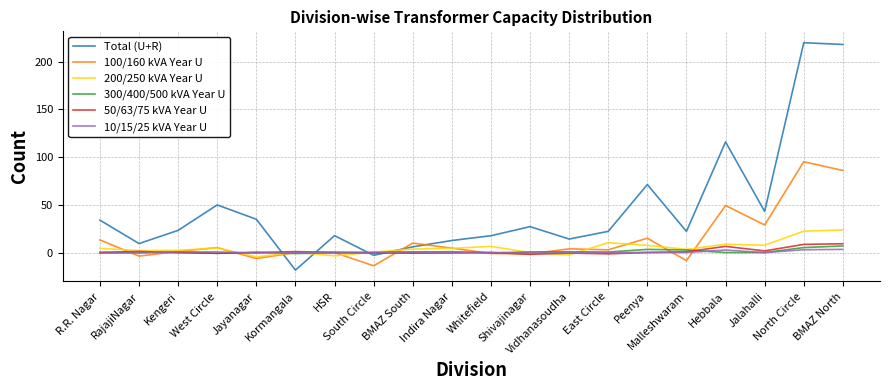

Where is 200/250 kVA Year U nearest to the value 9?

Hebbala